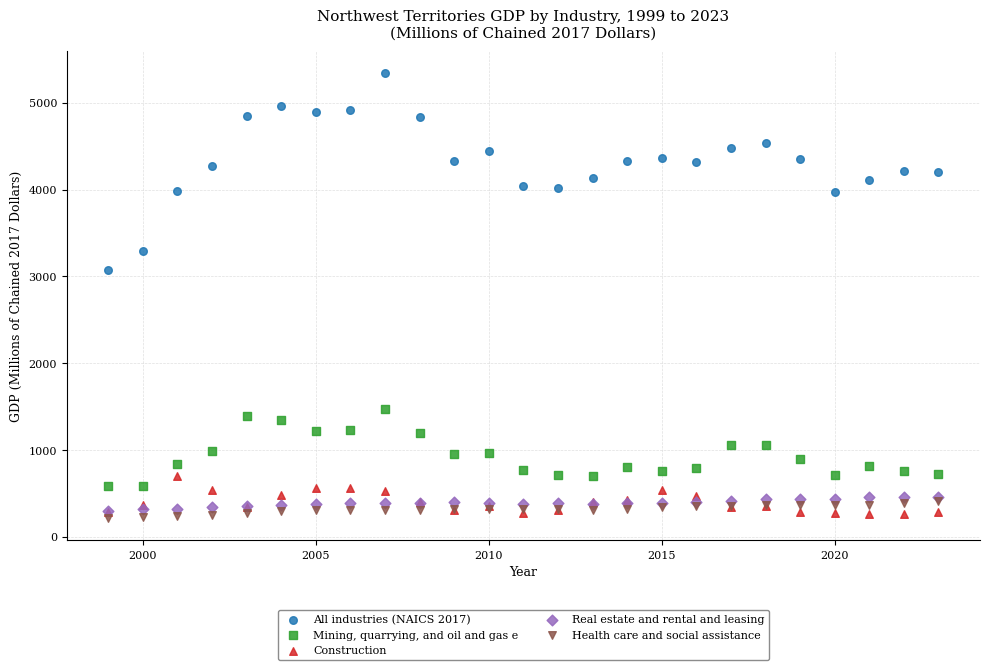

Across all series, what Y value is closest to 2780?

3078.3